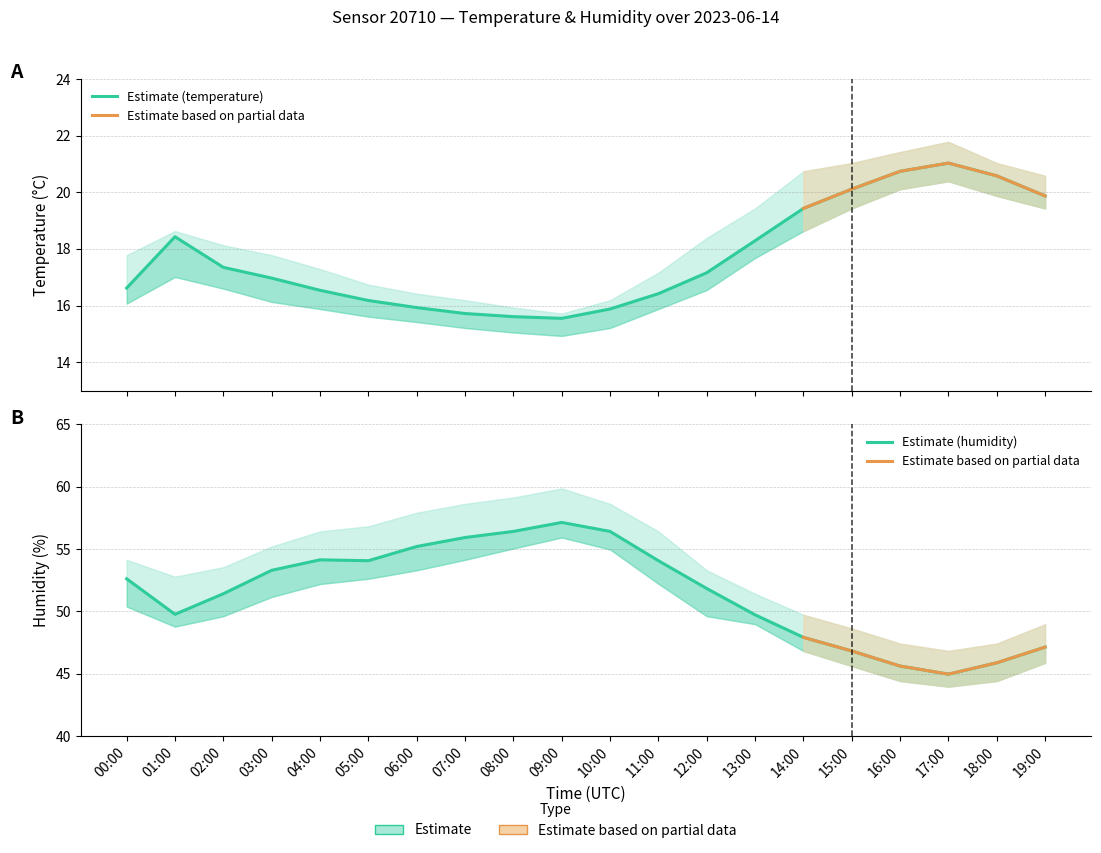

In humidity, how many points are higher than both neighbors (excluding endpoints)?

2